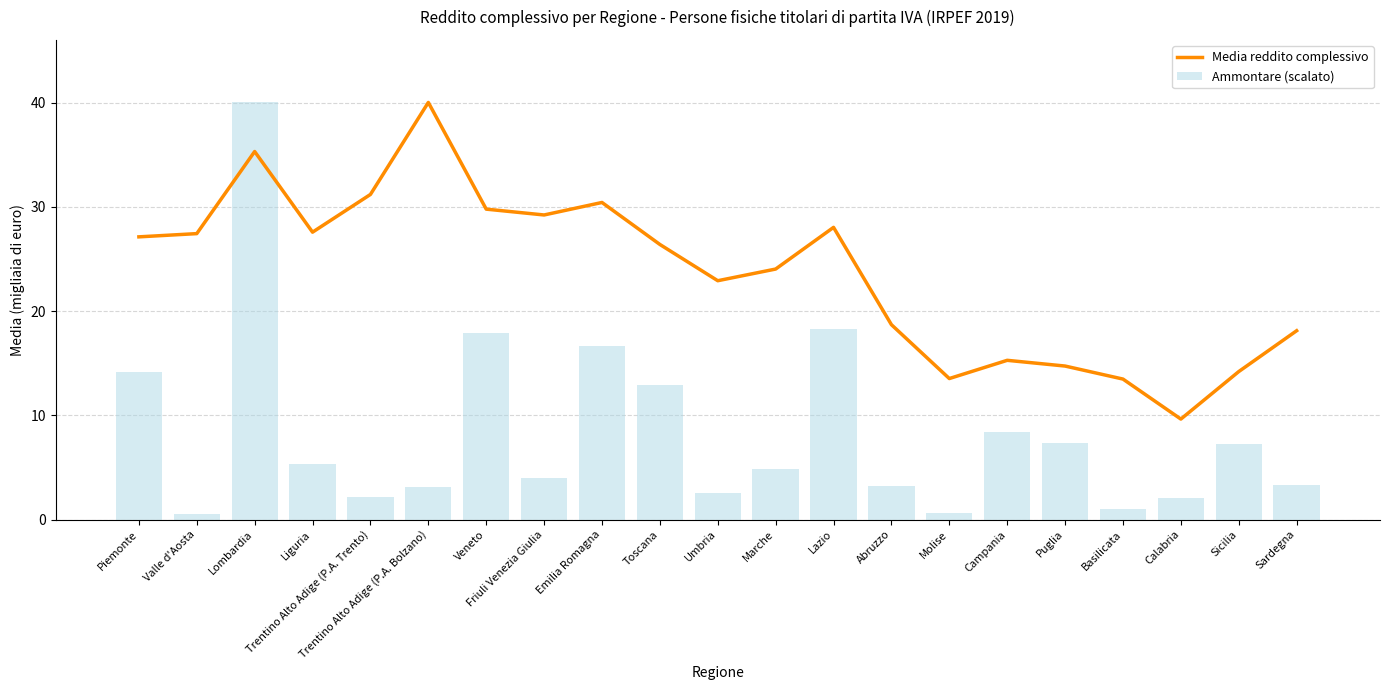

What is the difference between the Ammontare (scalato) values at Toscana and Veneto?

5.0